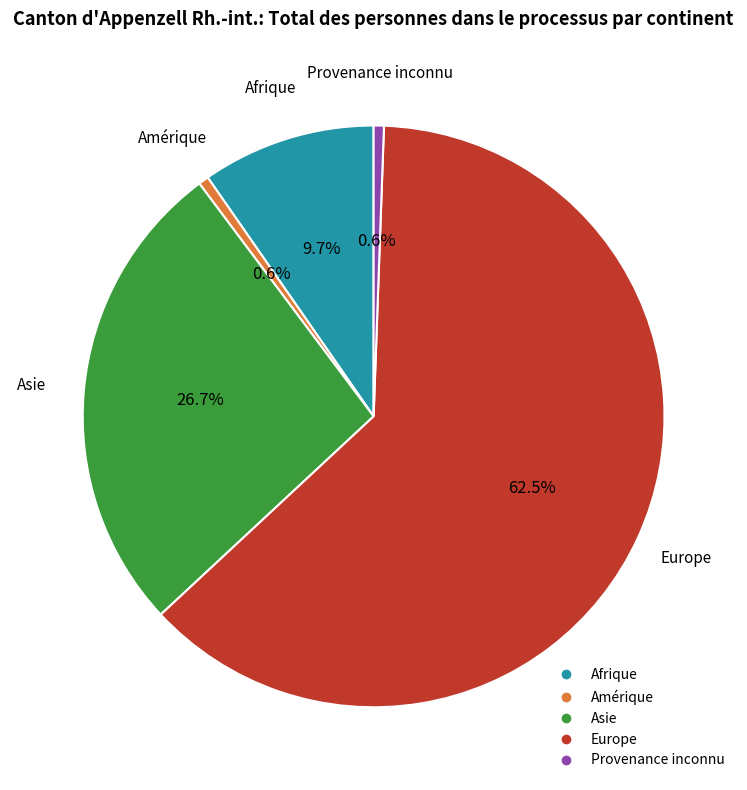

Is there a majority slice in this chart?

Yes